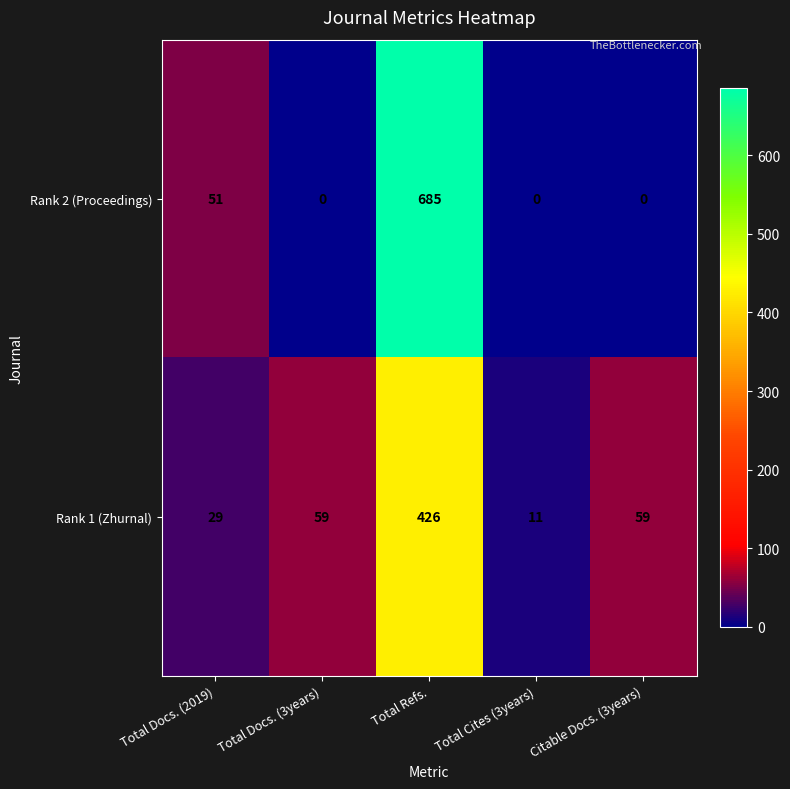

True or false: Rank 1 (Zhurnal) has a value of 108 at Total Refs..

False